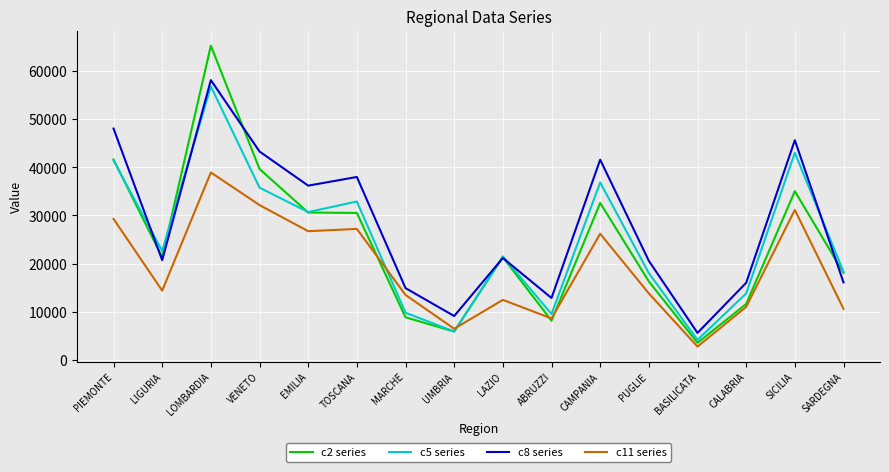

Where is the first local minimum for c2 series?

LIGURIA